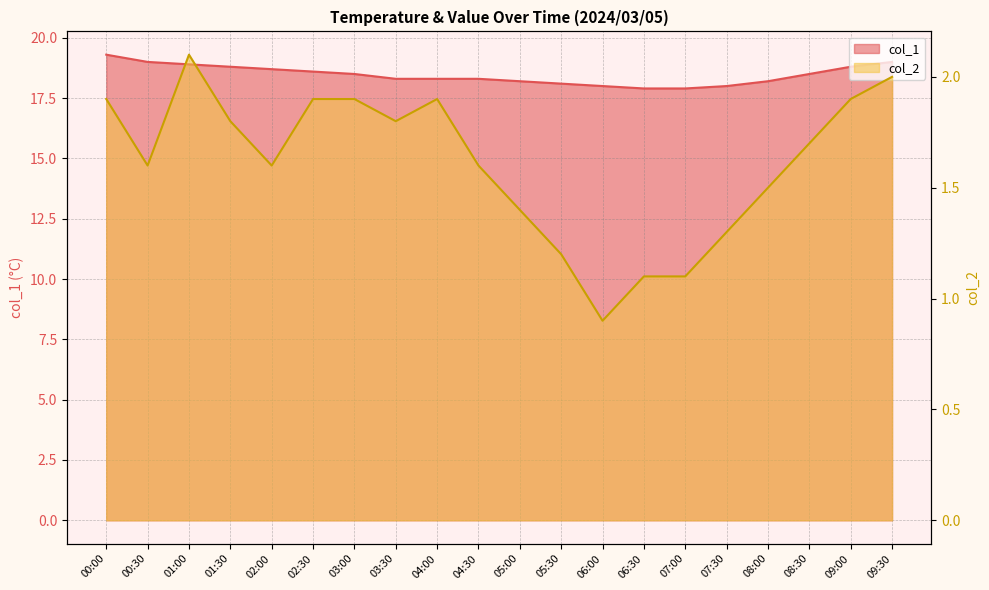

Which series has the largest total across all categories?

col_1